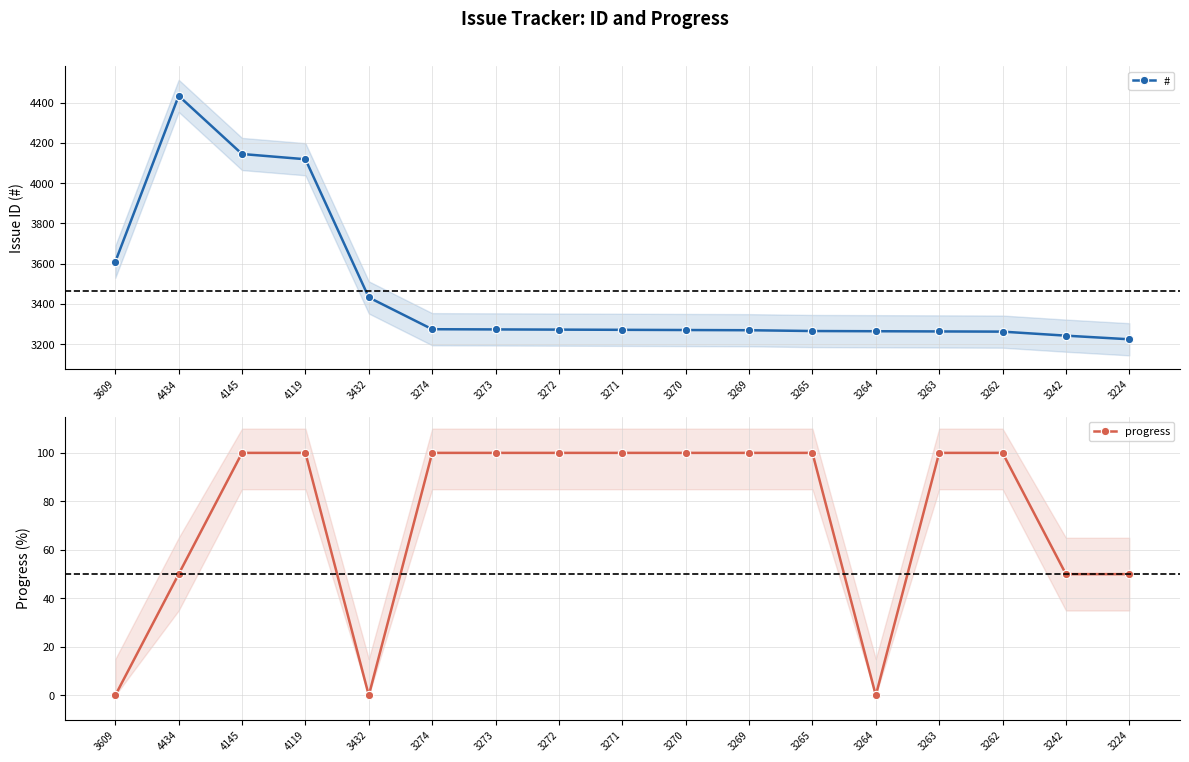

What is the average value of the # series?

3464